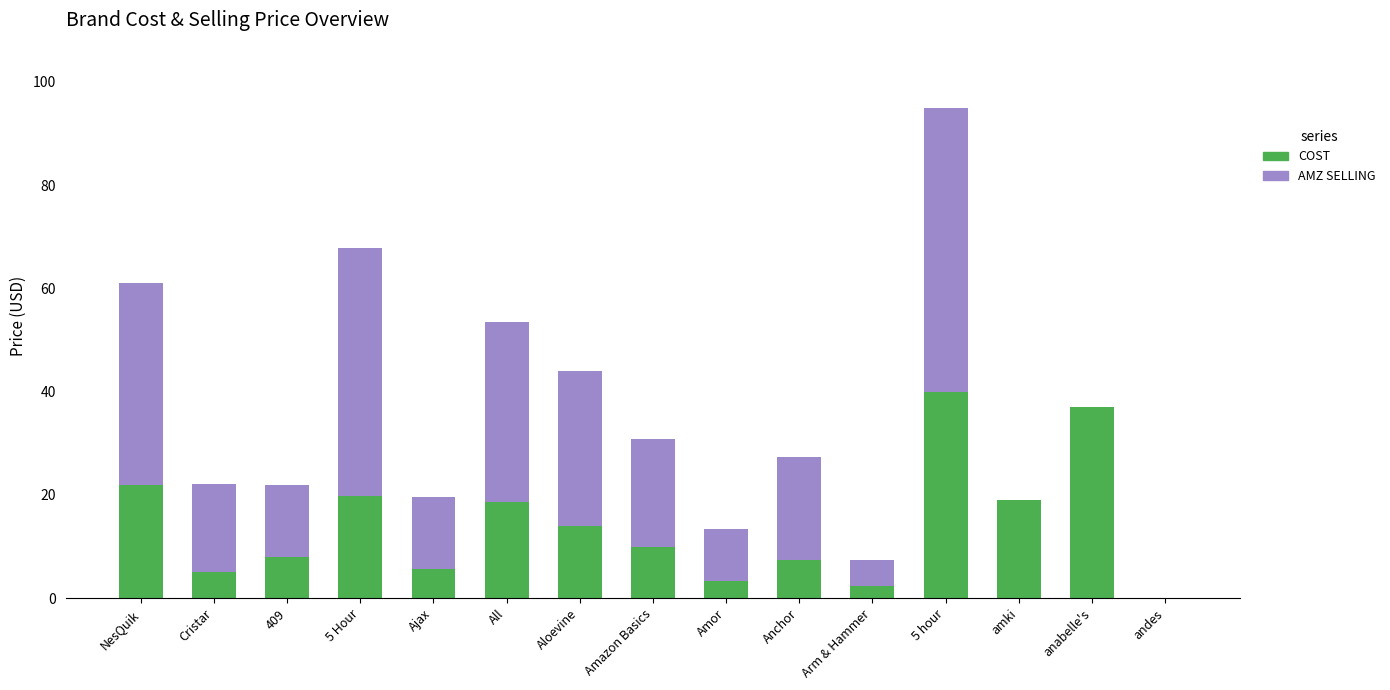

At which label does COST reach its peak?

5 hour